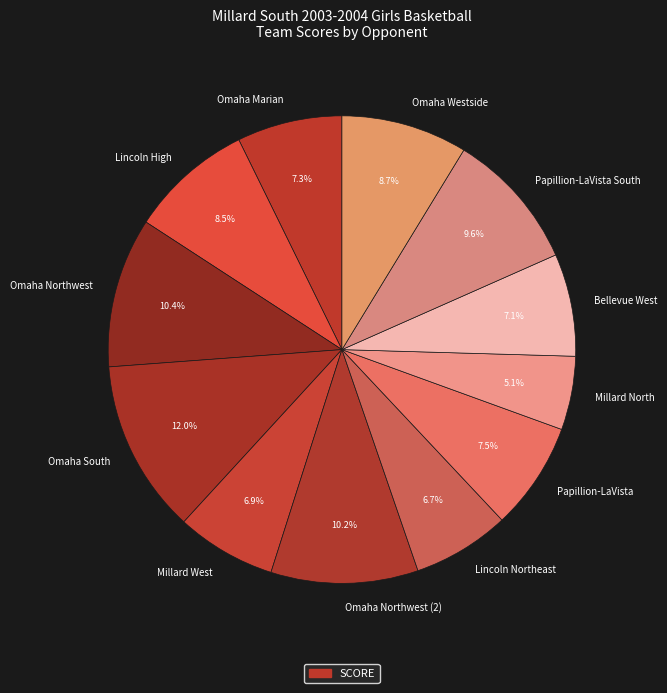

What is the smallest slice in the pie chart?

Millard North